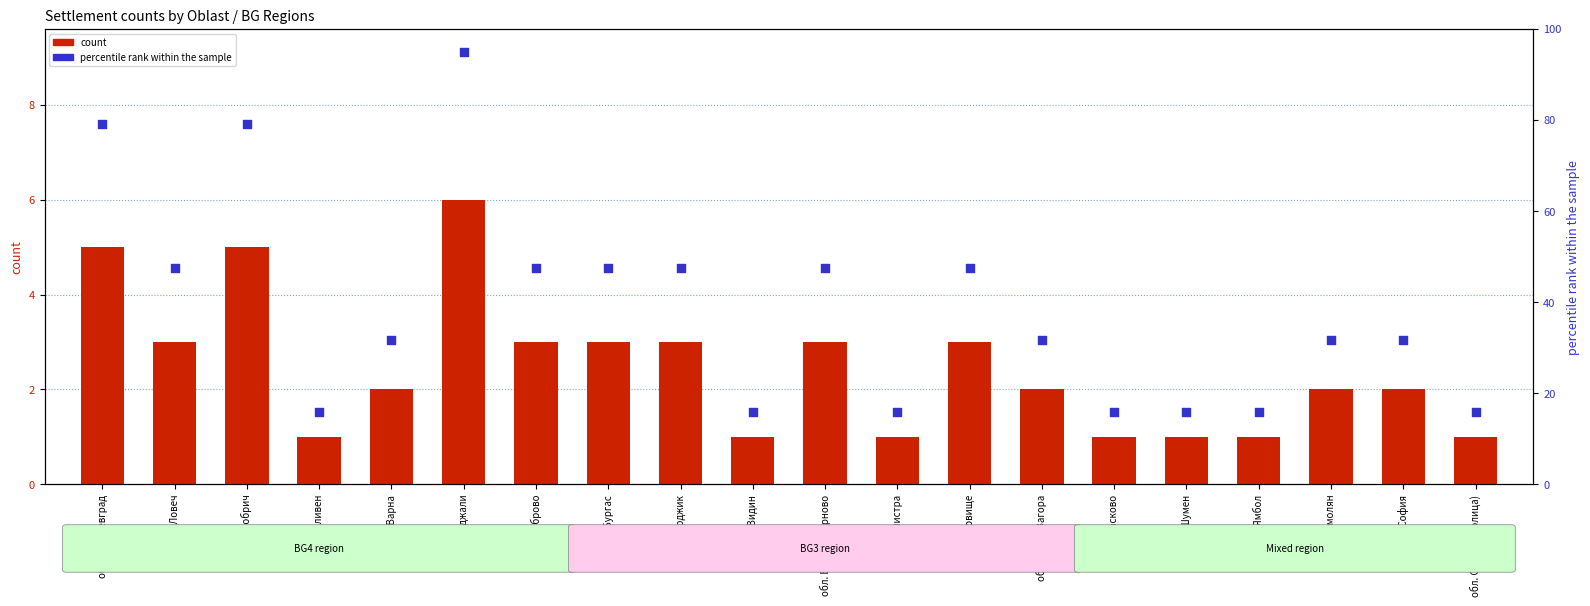

What are all the series names shown in the legend?

count, percentile rank within the sample